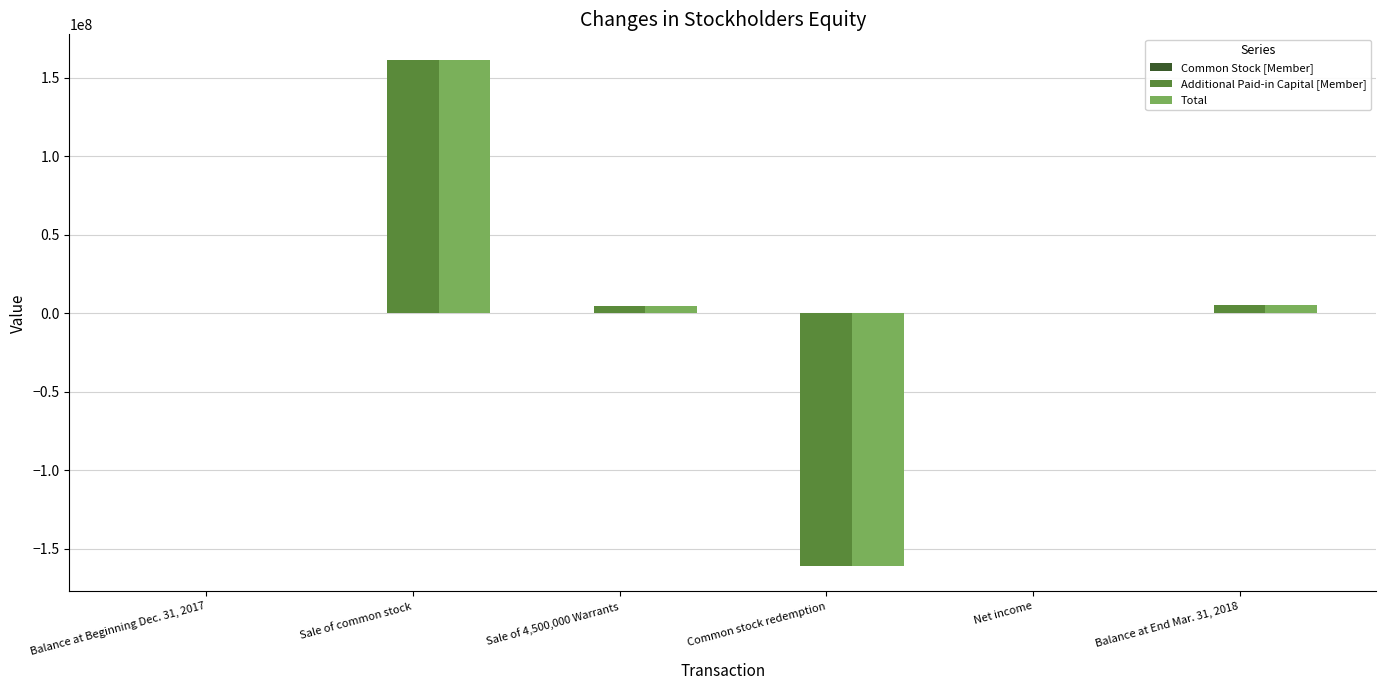

Which category has the highest value in the Additional Paid-in Capital [Member] series?

Sale of common stock